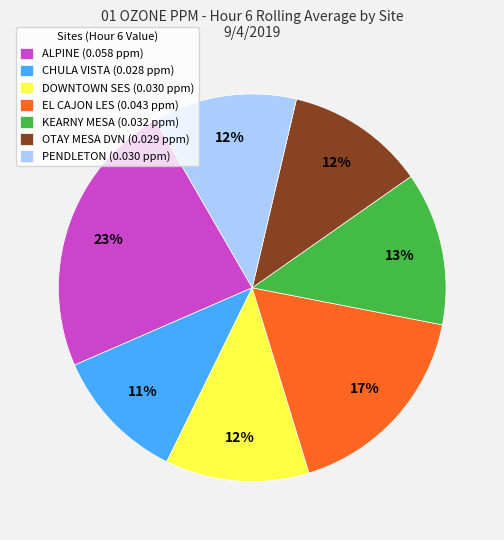

Count the number of slices in the pie.

7